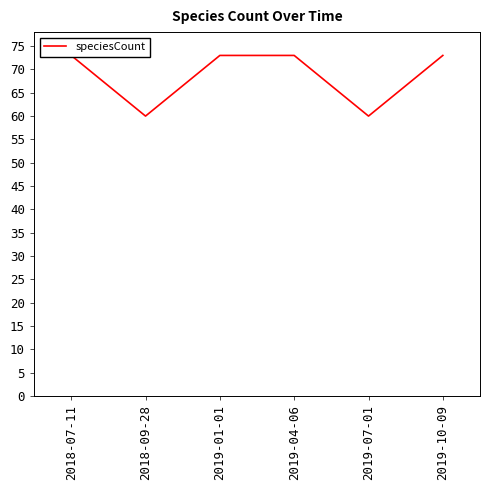

Which has a higher value, 2019-04-06 or 2019-07-01?

2019-04-06